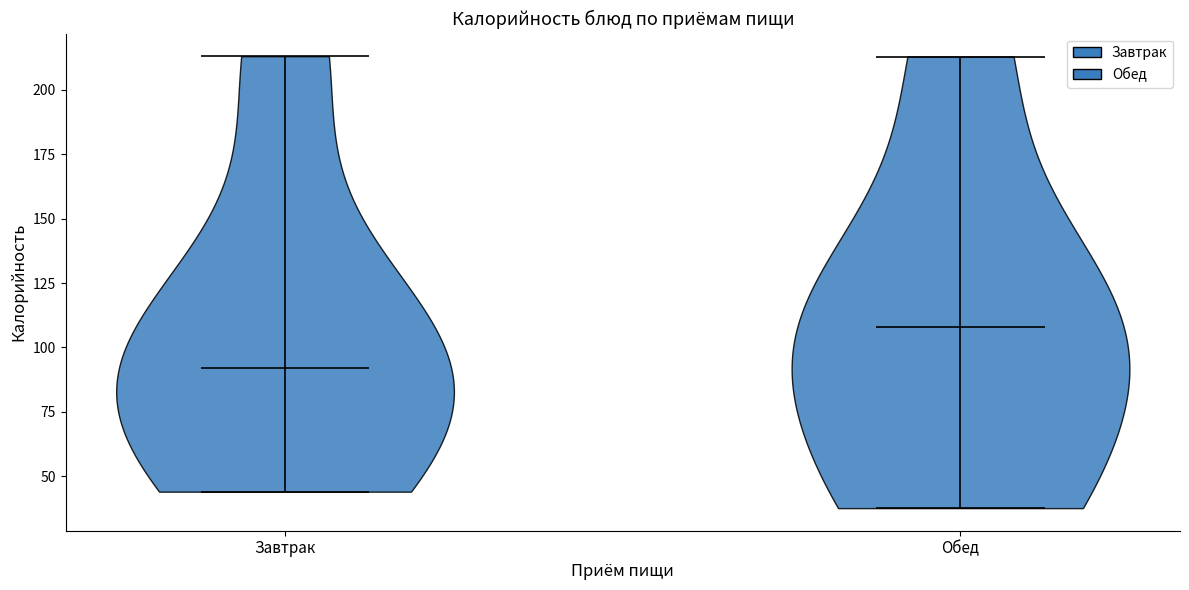

Reading left to right, read every violin against the y-axis: where its median line is, and the lowest and highest points it reaches. The values are not printed on the chart, so give them approximately, as read against the axis.

Завтрак: median line 90, lowest point 45, highest point 215
Обед: median line 110, lowest point 40, highest point 215